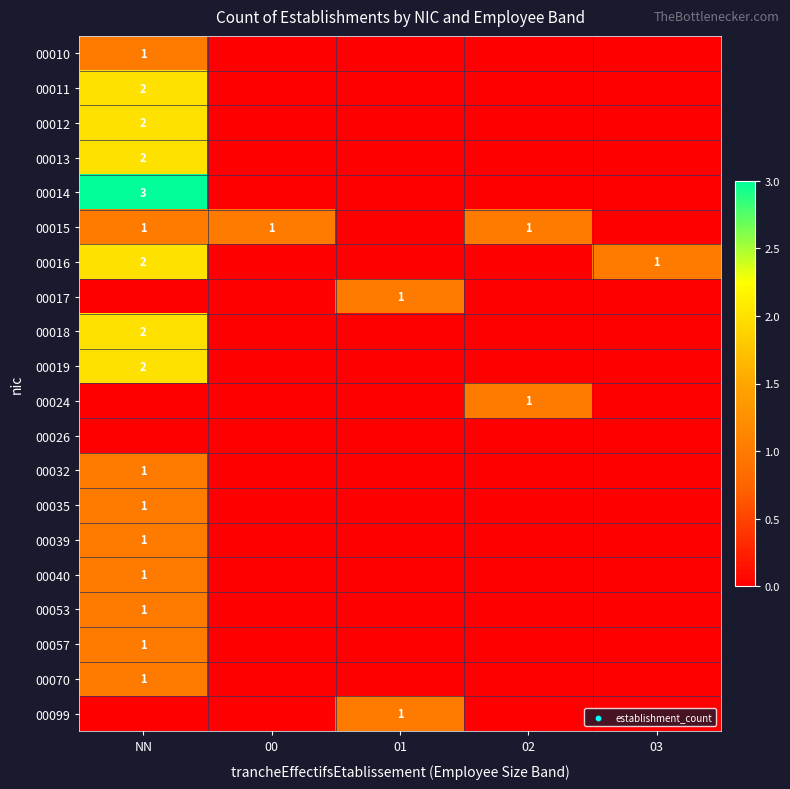

The value of 00040 at NN is 1. True or false?

True